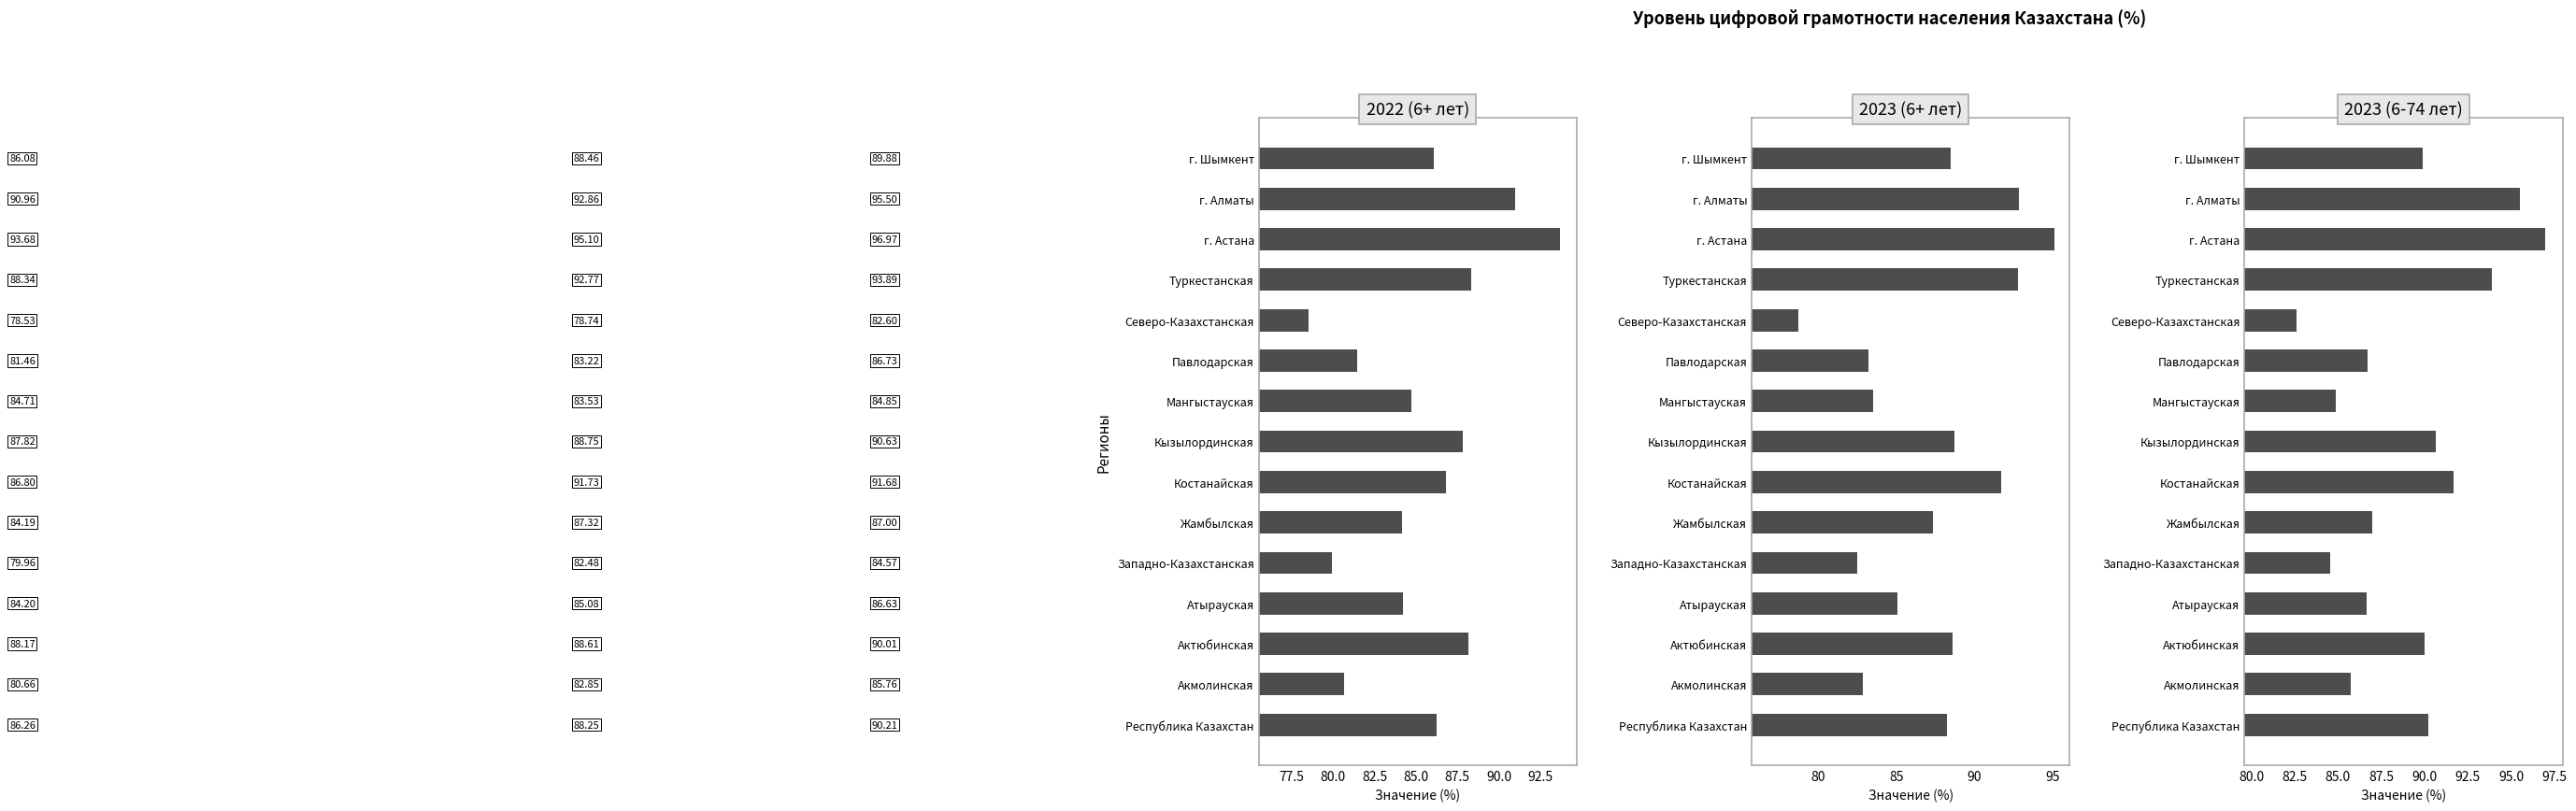

Which series has the largest range (max minus min)?

2023 (6+)